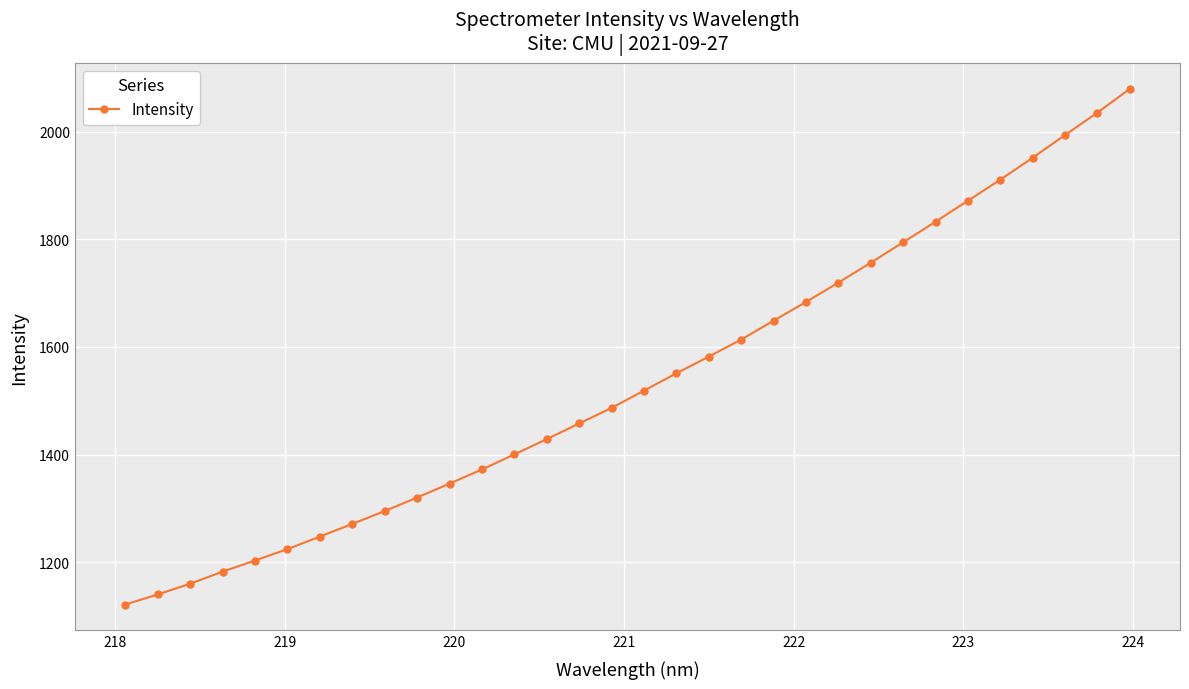

How many lines are shown in the chart?

1